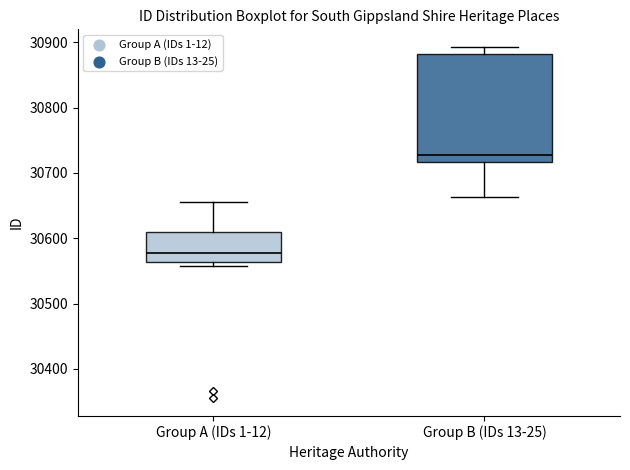

Reading left to right, transcribe this box plot: for each box, give where its median line is, the range the box spans, and where its two whiskers end, as read against the y-axis. The values are not printed on the chart, so give them approximately, as read against the axis.

Group A (IDs 1-12): median 30580, box 30560 to 30610, whiskers 30560 (just below the box's lower edge) to 30660
Group B (IDs 13-25): median 30730, box 30720 to 30880, whiskers 30660 to 30890